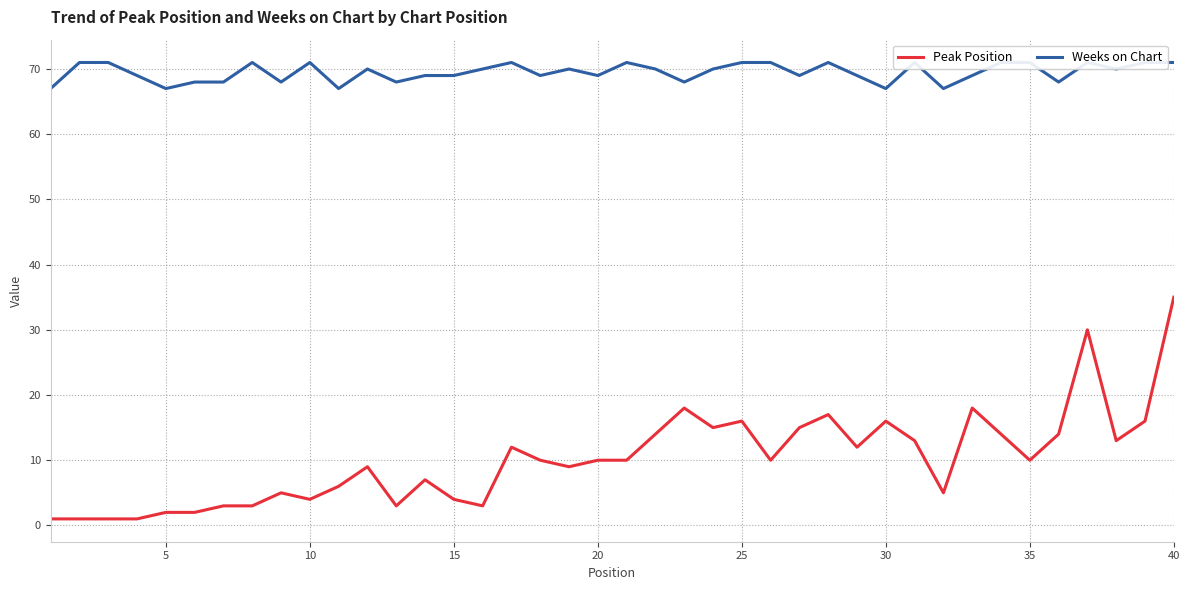

True or false: Peak Position and Weeks on Chart cross at least once.

False